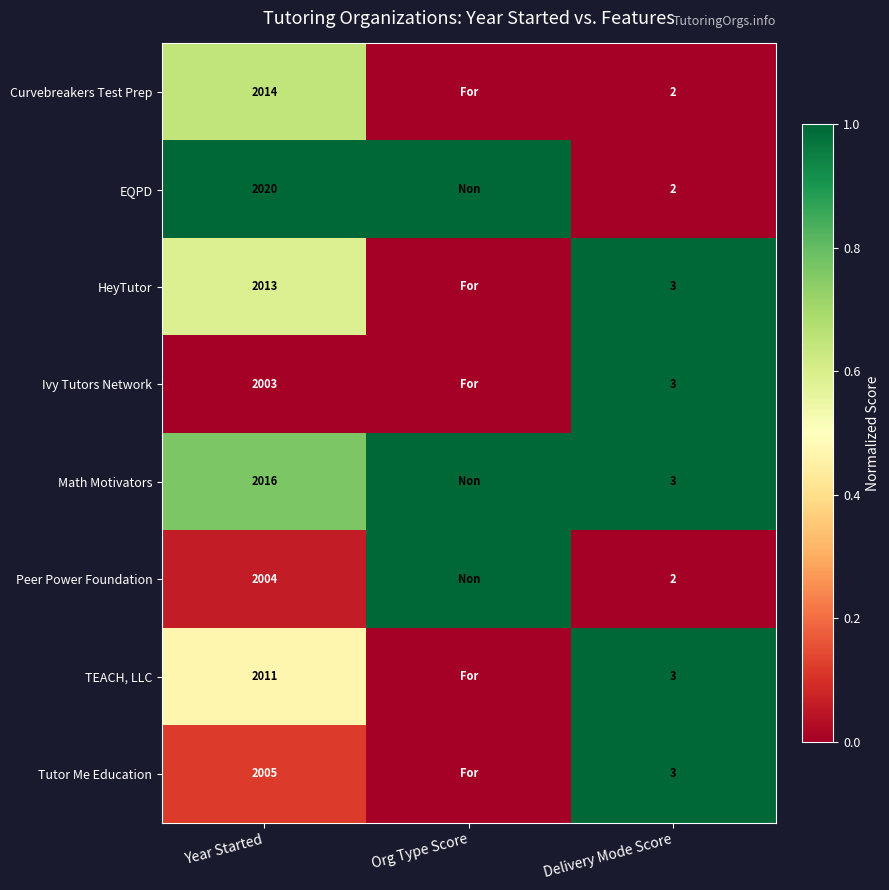

Is the value of Ivy Tutors Network at Year Started greater than the value of Peer Power Foundation at Year Started?

No